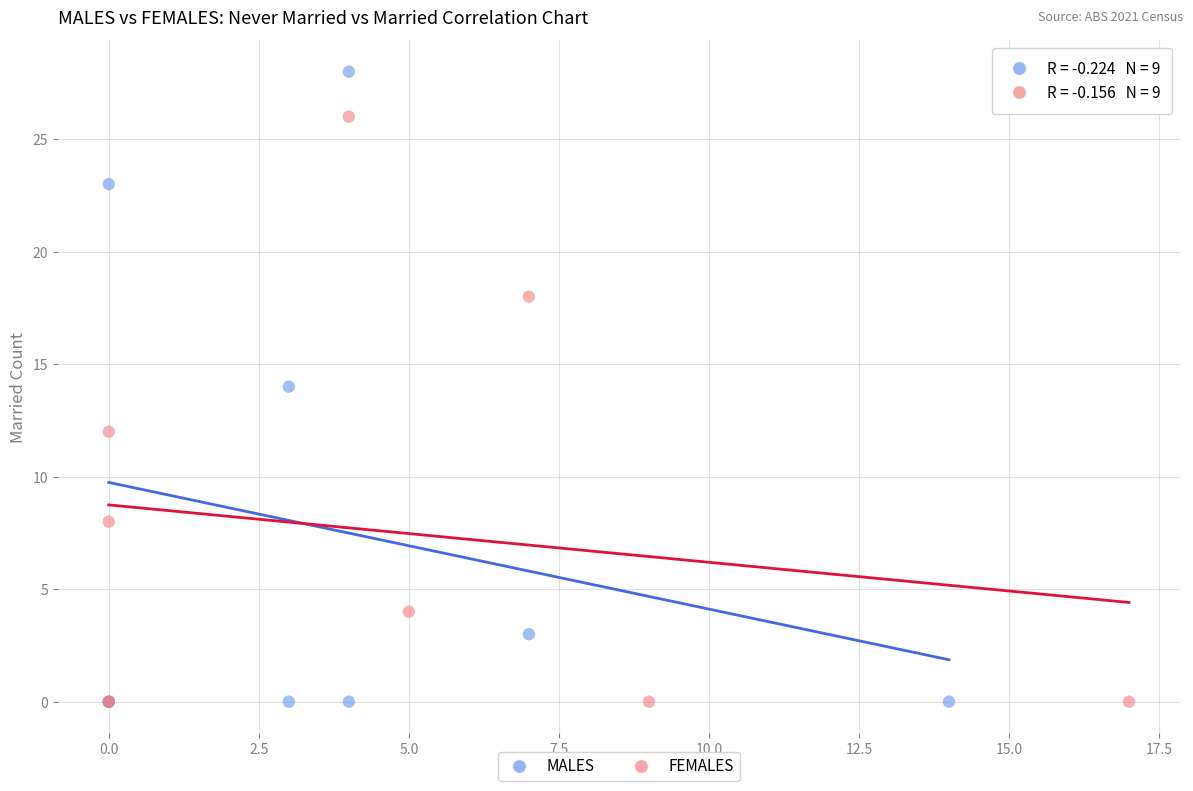

Which series contains the highest Y value?

MALES